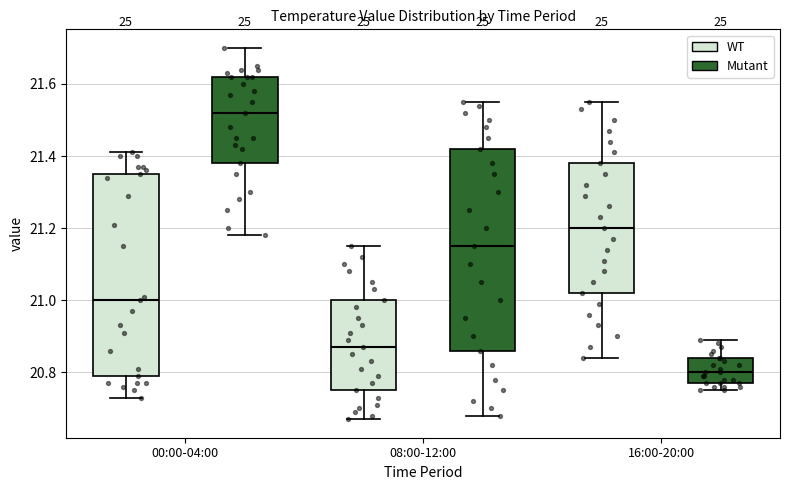

Which box has the highest median line?

00:00-04:00 (Mutant)